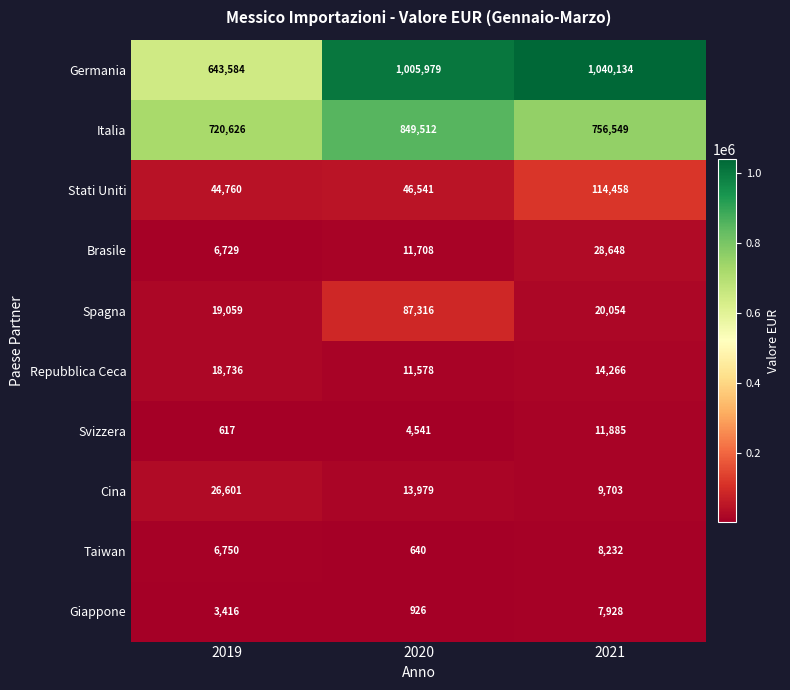

At 2021, list the series in order from smallest to largest.

Giappone, Taiwan, Cina, Svizzera, Repubblica Ceca, Spagna, Brasile, Stati Uniti, Italia, Germania